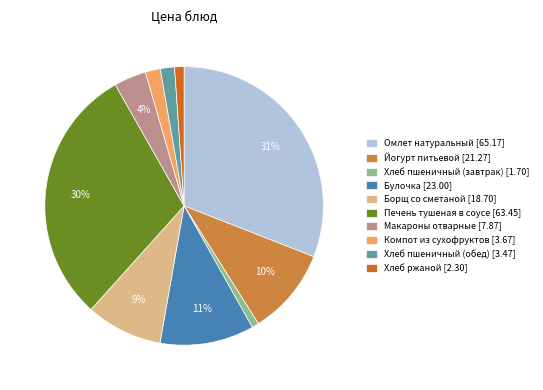

Combined, do Компот из сухофруктов and Булочка account for over 50%?

No